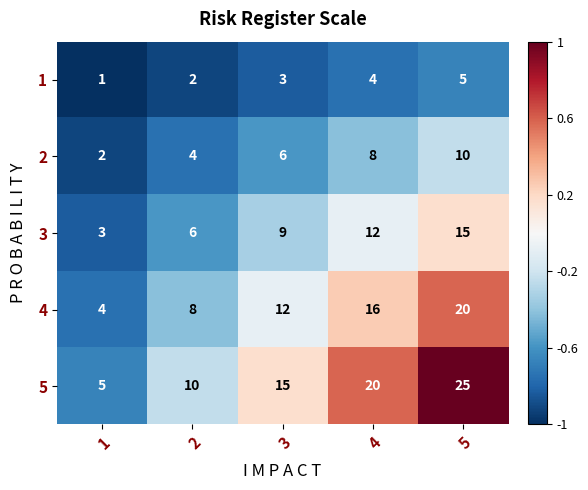

What is the sum of the 1 values at 3 and 4?

7